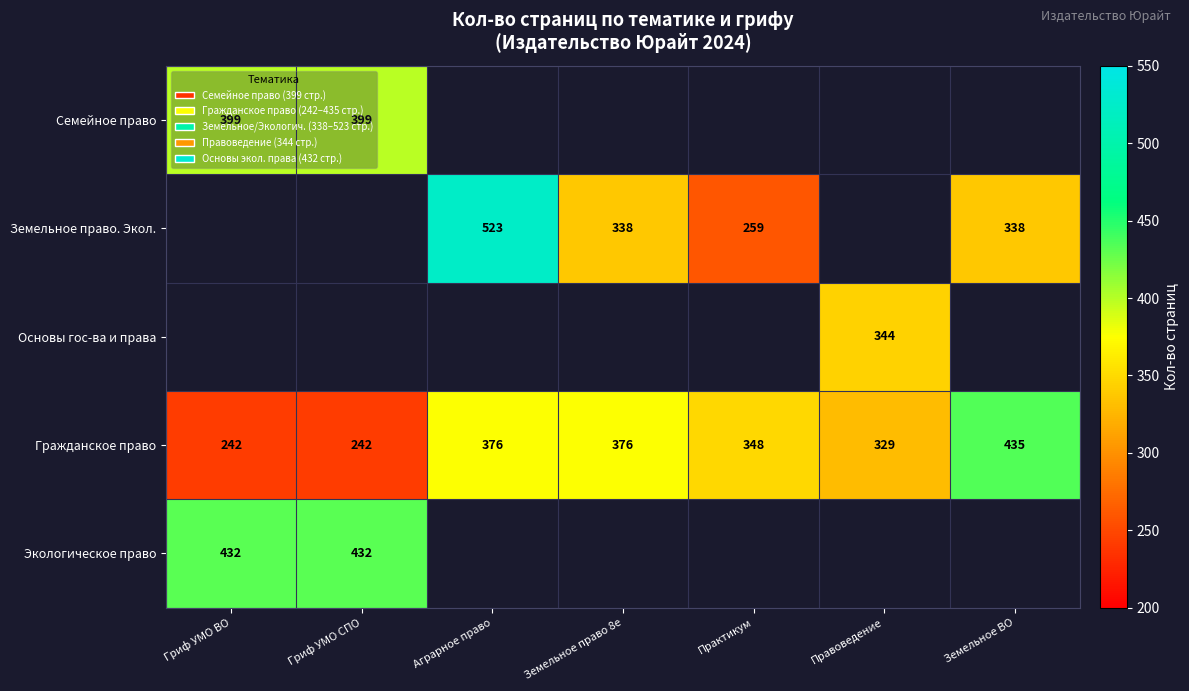

How many distinct data groups are displayed?

5